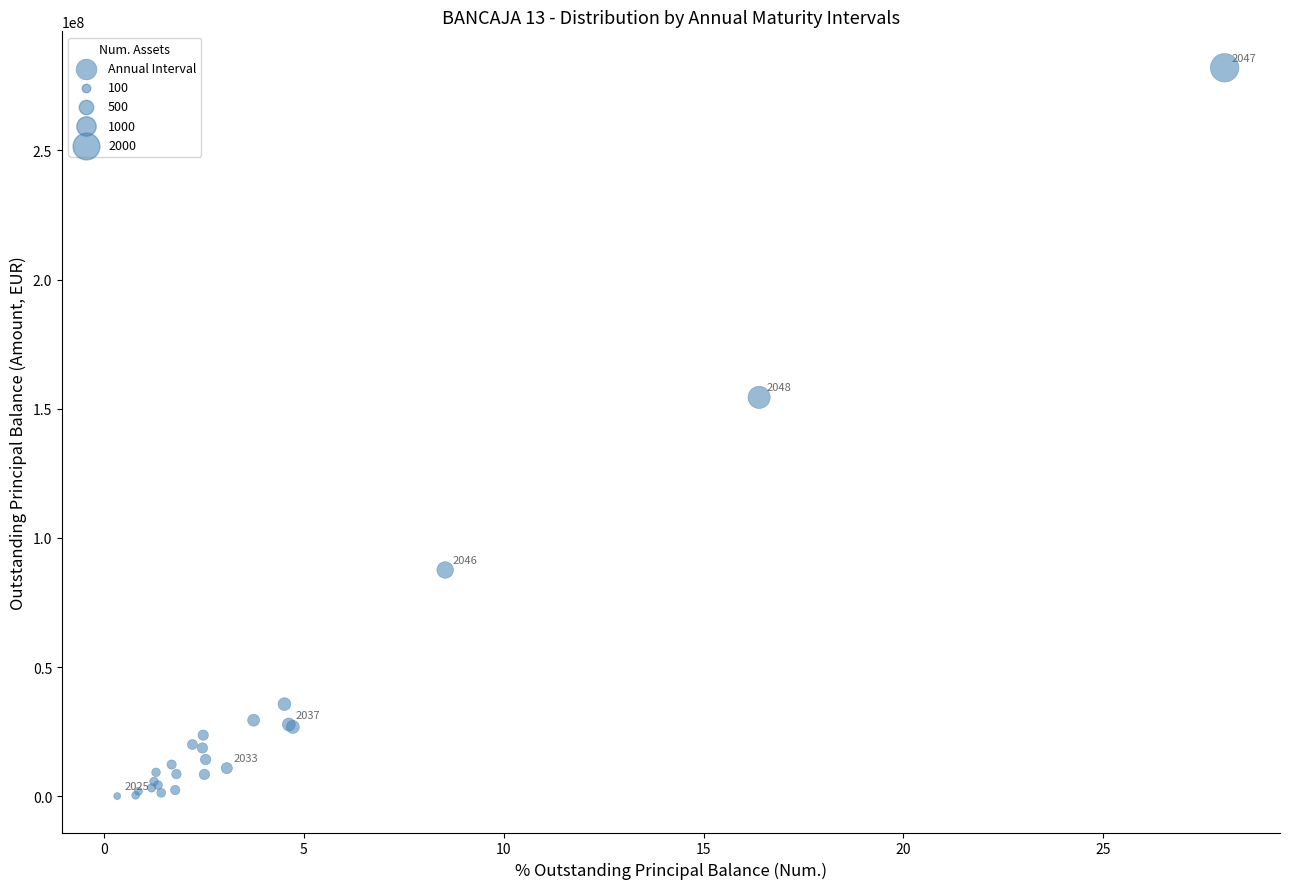

What Y value in the scatter plot is closest to 141007780?

154377527.2